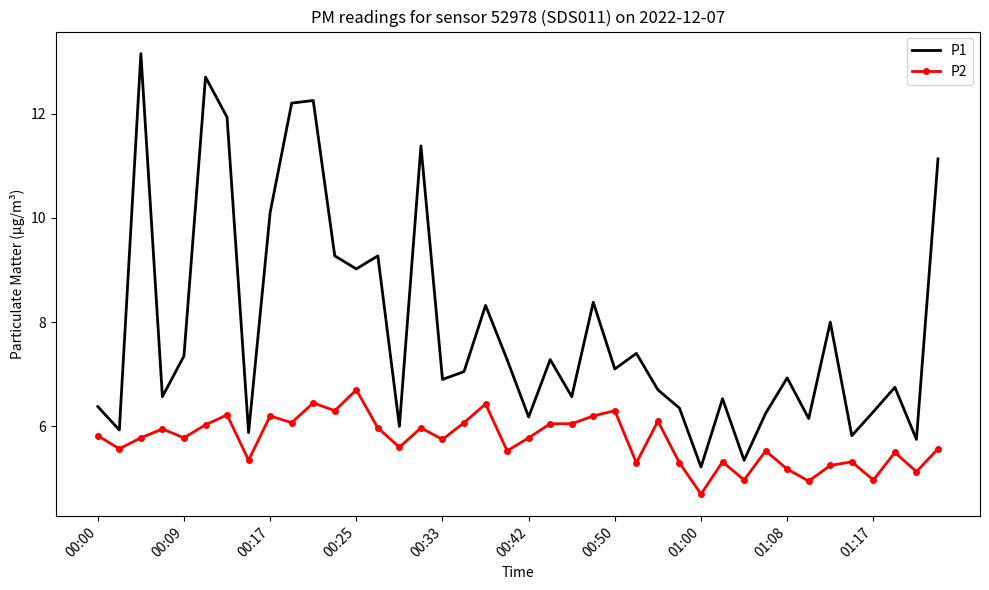

List the series in order of their peak value, lowest first.

P2, P1